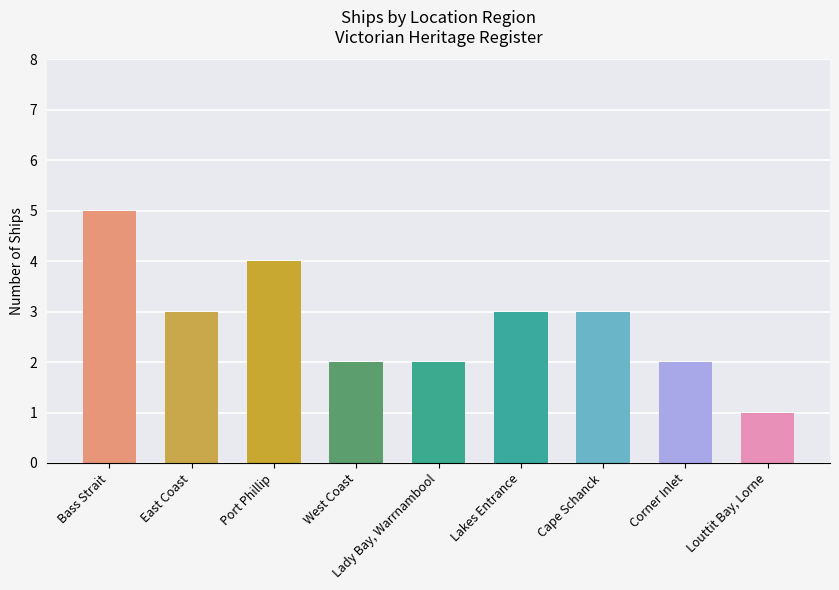

Read the value at Cape Schanck.

3